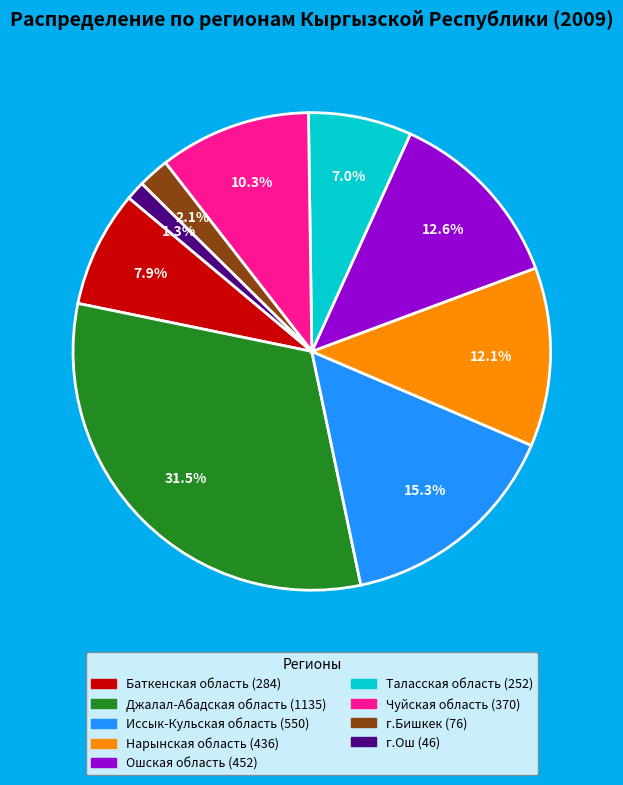

Combined, do Нарынская область and г.Ош account for over 50%?

No